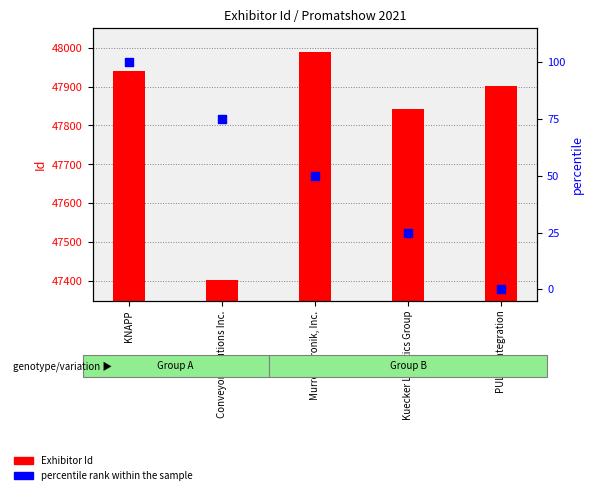

Which series has the widest spread of Y values?

Exhibitor Id